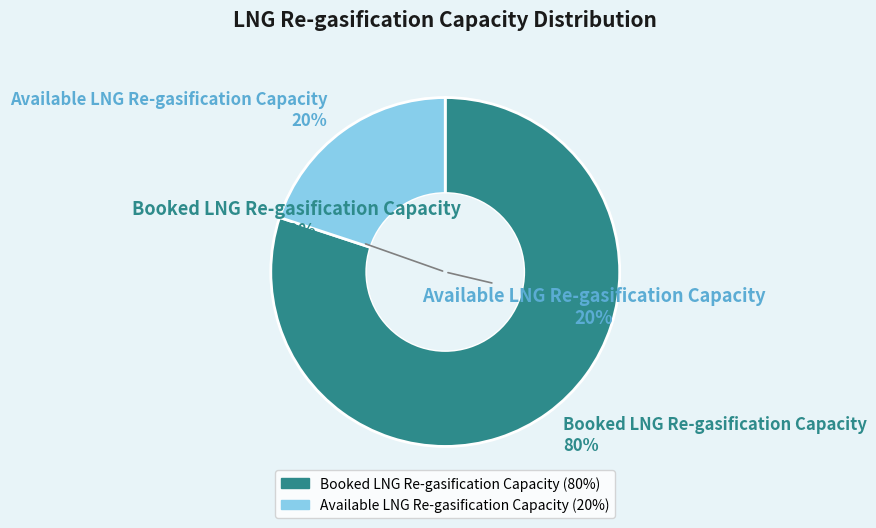

Which slice is the smallest?

Available LNG Re-gasification Capacity